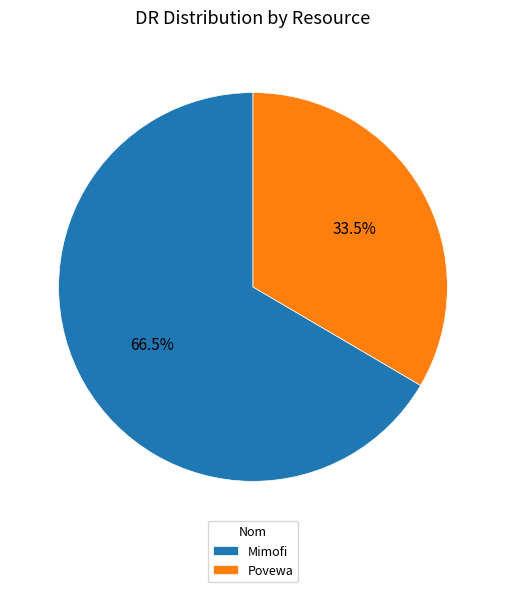

Which category has the biggest portion of the pie?

Mimofi